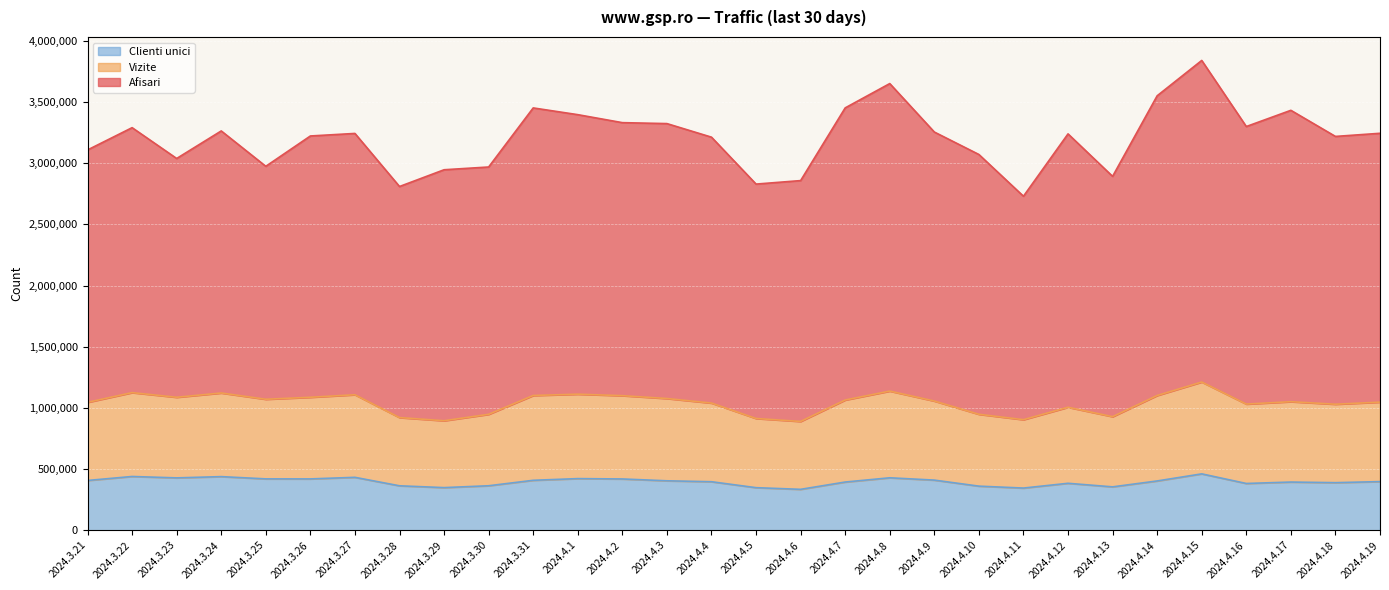

Rank the categories by Clienti unici value from highest to lowest.

2024.4.15, 2024.3.22, 2024.3.24, 2024.3.27, 2024.4.8, 2024.3.23, 2024.4.1, 2024.3.25, 2024.3.26, 2024.4.2, 2024.4.9, 2024.3.31, 2024.3.21, 2024.4.3, 2024.4.14, 2024.4.19, 2024.4.4, 2024.4.7, 2024.4.17, 2024.4.18, 2024.4.12, 2024.4.16, 2024.3.30, 2024.3.28, 2024.4.10, 2024.4.13, 2024.3.29, 2024.4.5, 2024.4.11, 2024.4.6